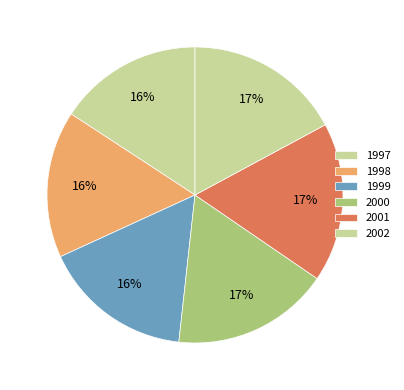

Rank the categories by value from lowest to highest.

1997, 1998, 1999, 2002, 2000, 2001